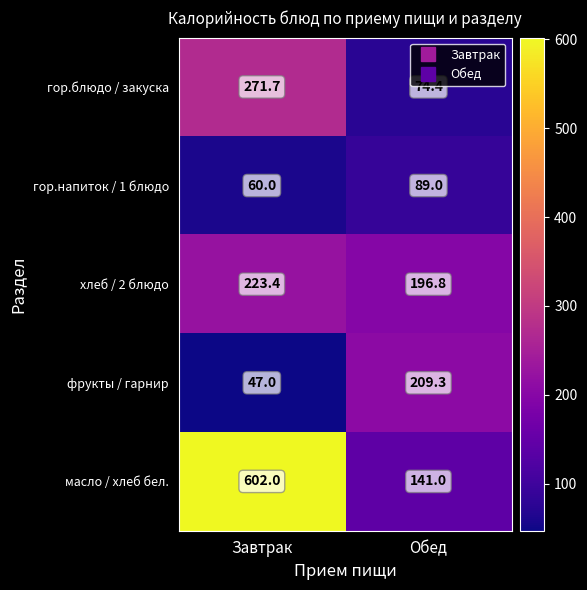

Where does the фрукты / гарнир series first go above 209?

Обед